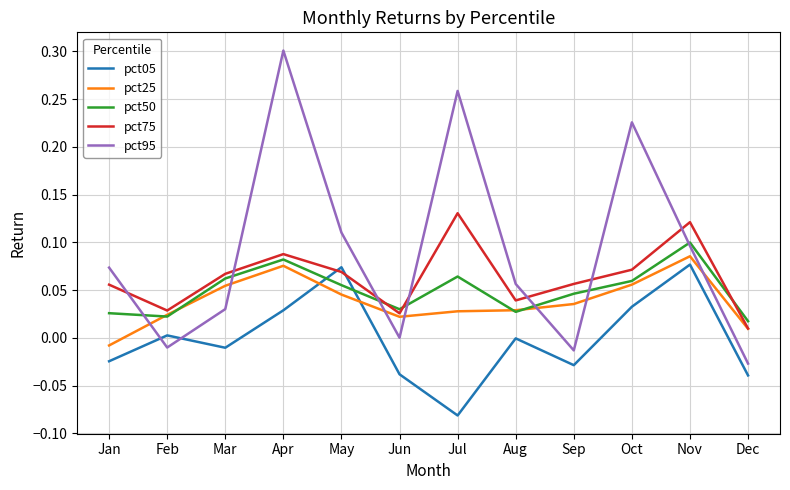

Which category has the lowest value in the pct95 series?

Dec